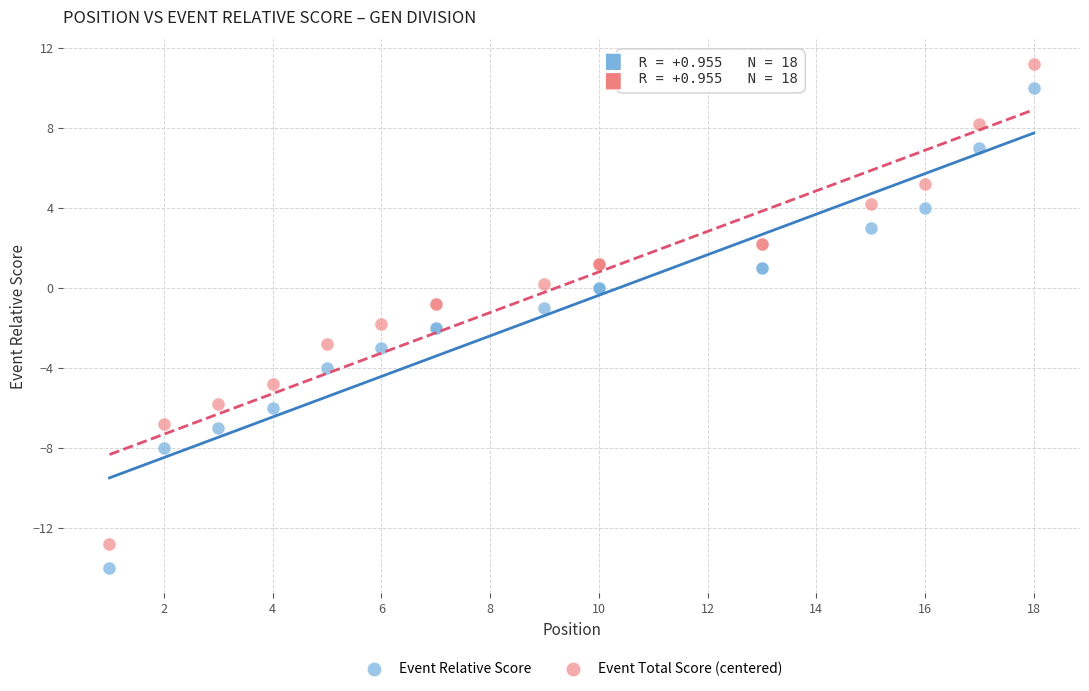

What is the X range (max minus min) for the scatter plot?

17.0